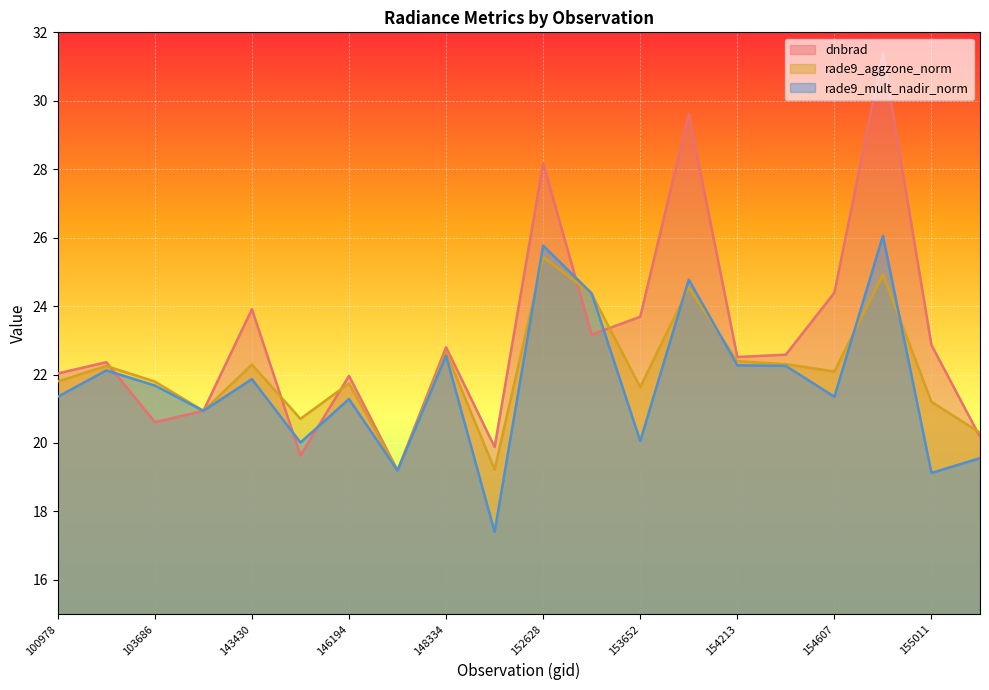

Where is the first local maximum for rade9_mult_nadir_norm?

102352